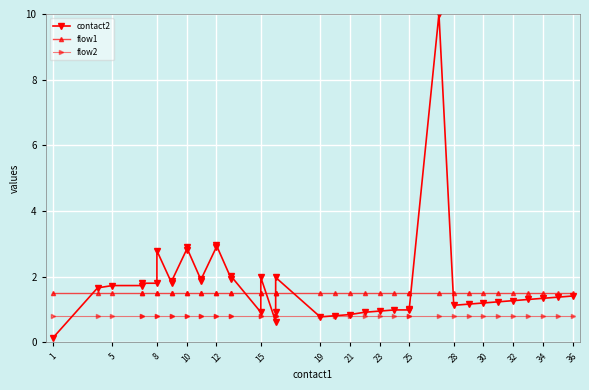

Which has a higher value, 32 or 17?

32